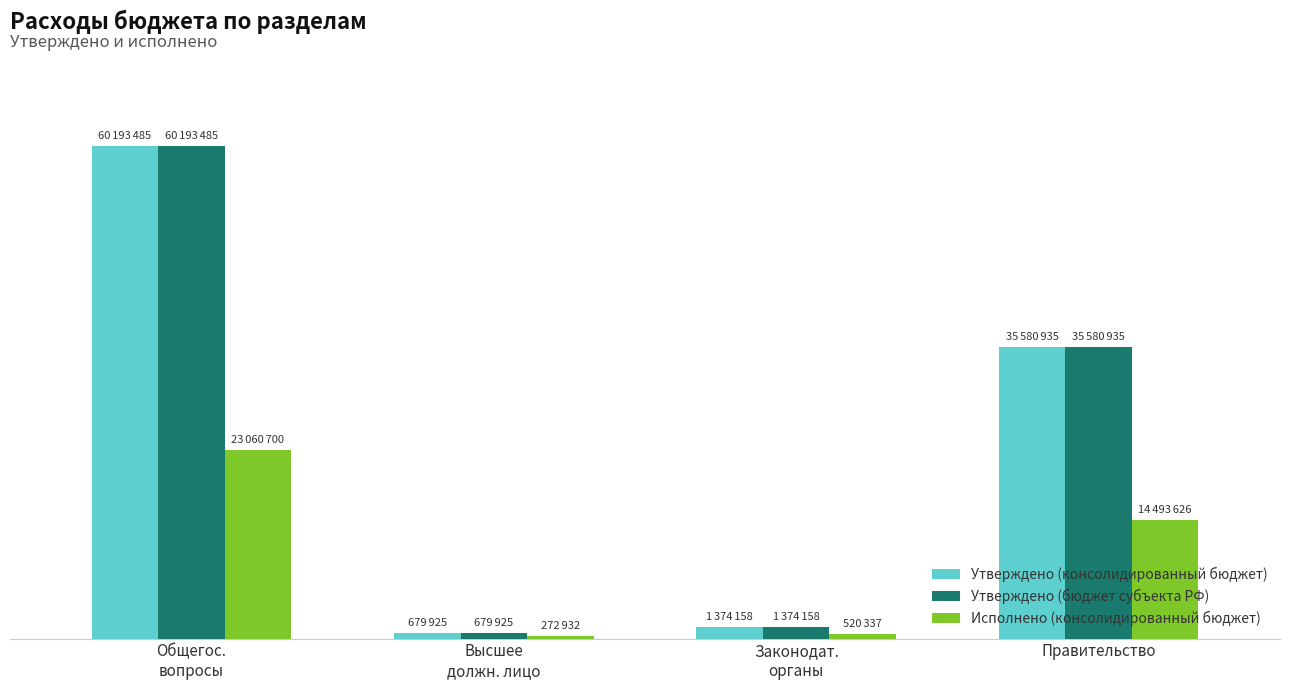

What are all the series names shown in the legend?

Утверждено (консолидированный бюджет), Утверждено (бюджет субъекта РФ), Исполнено (консолидированный бюджет)